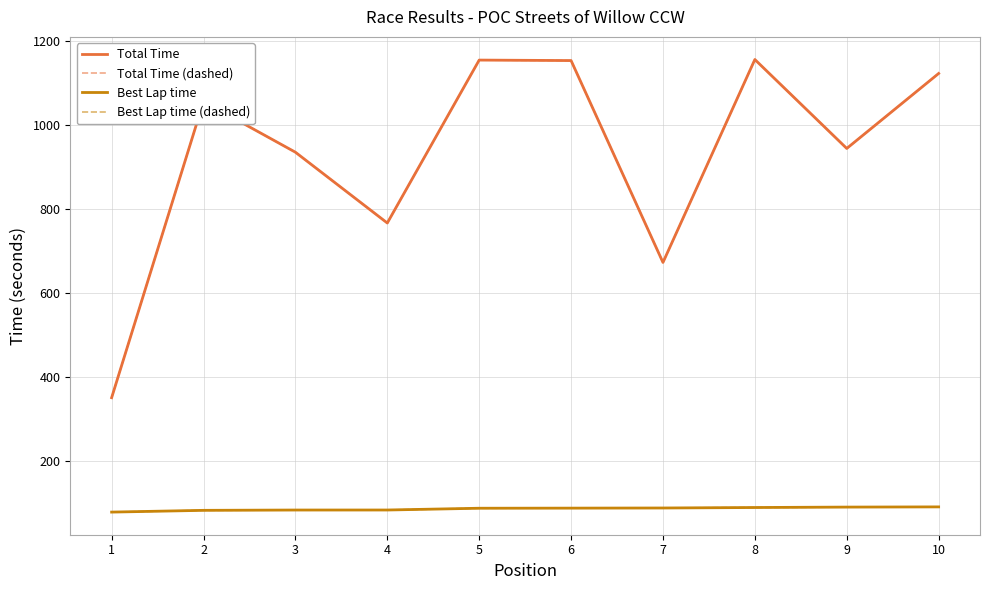

Is it true that Best Lap time (dashed) equals 23.8 at 10?

False